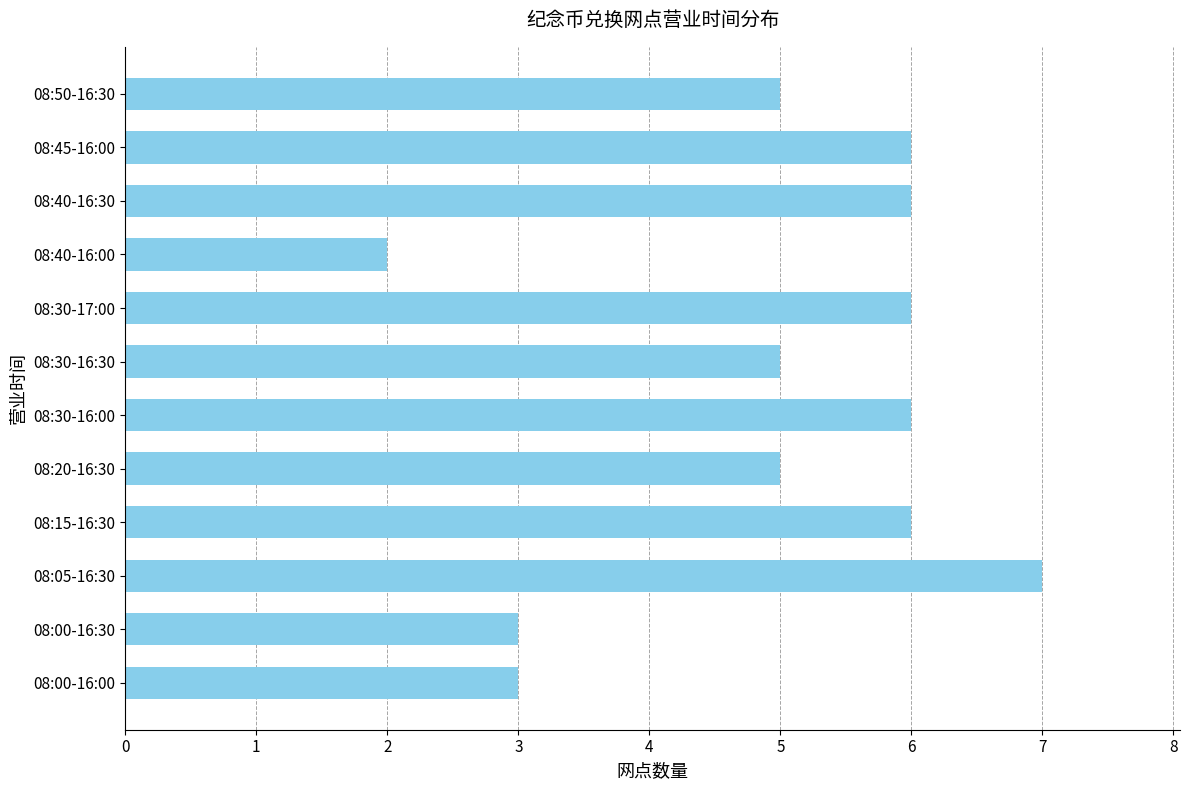

Count the number of data series in this chart.

1